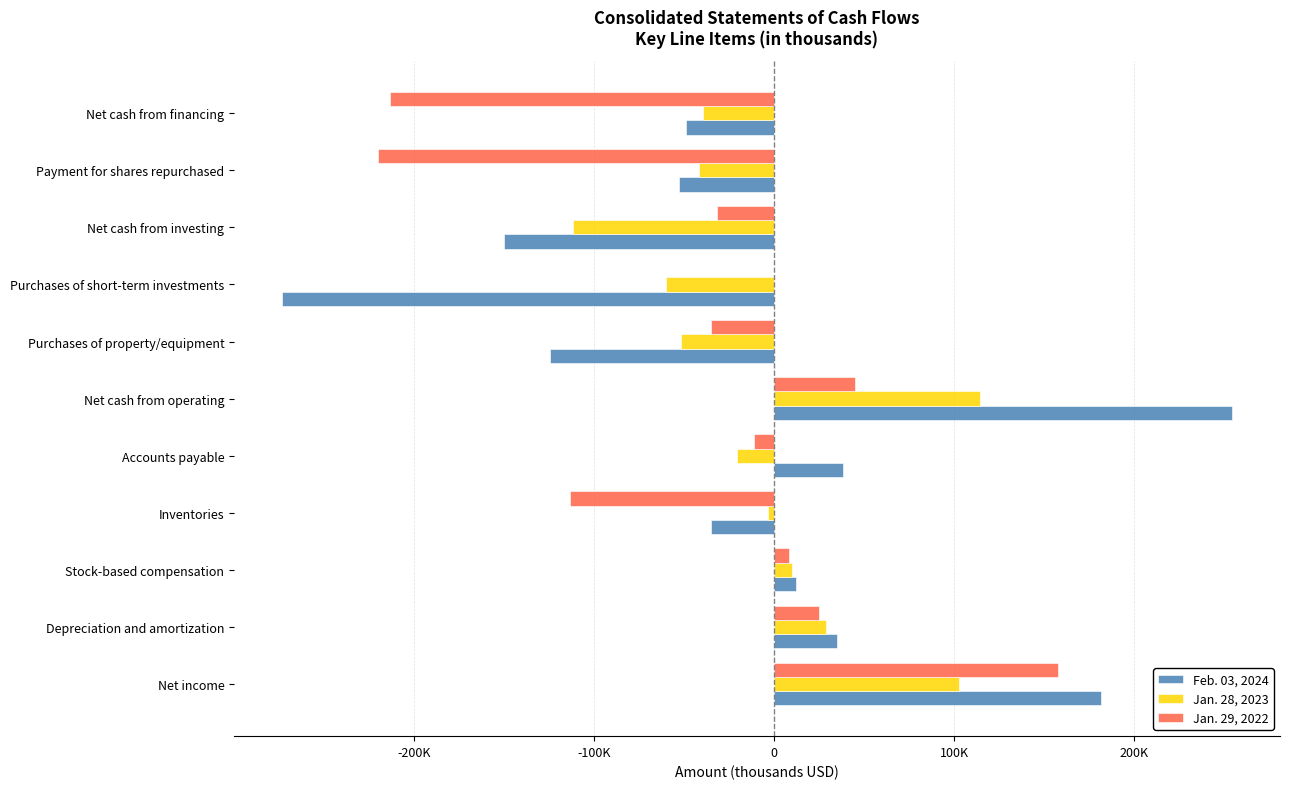

What is the smallest value displayed?

-273522